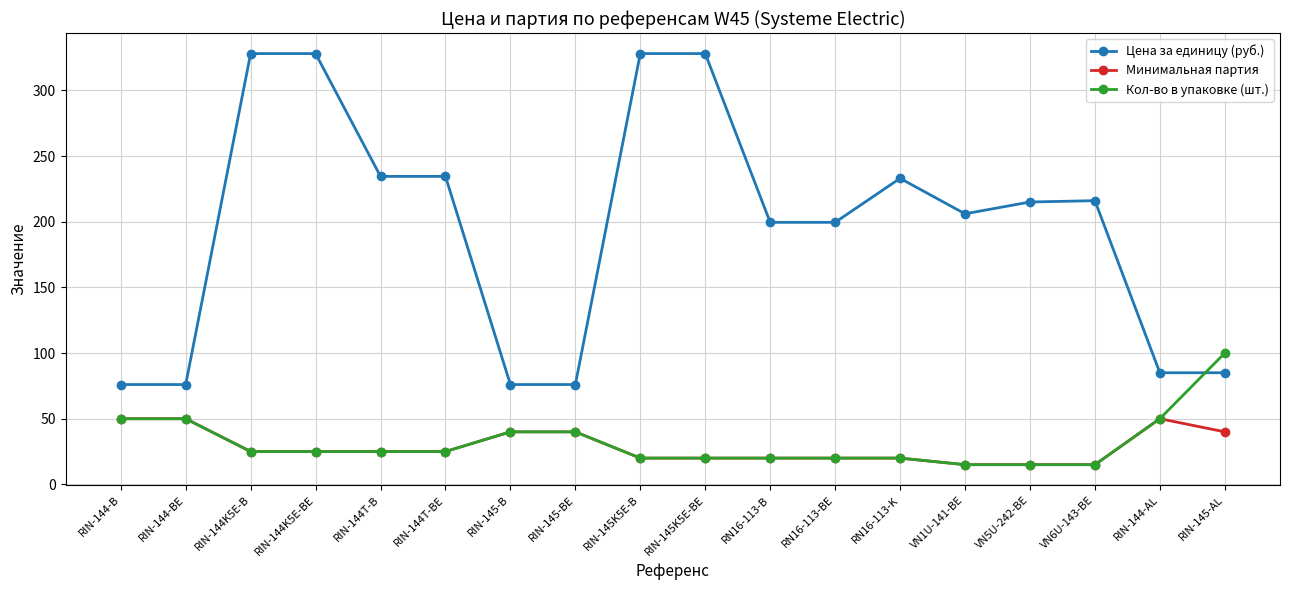

The value of Минимальная партия at VN6U-143-BE is 15.0. True or false?

True